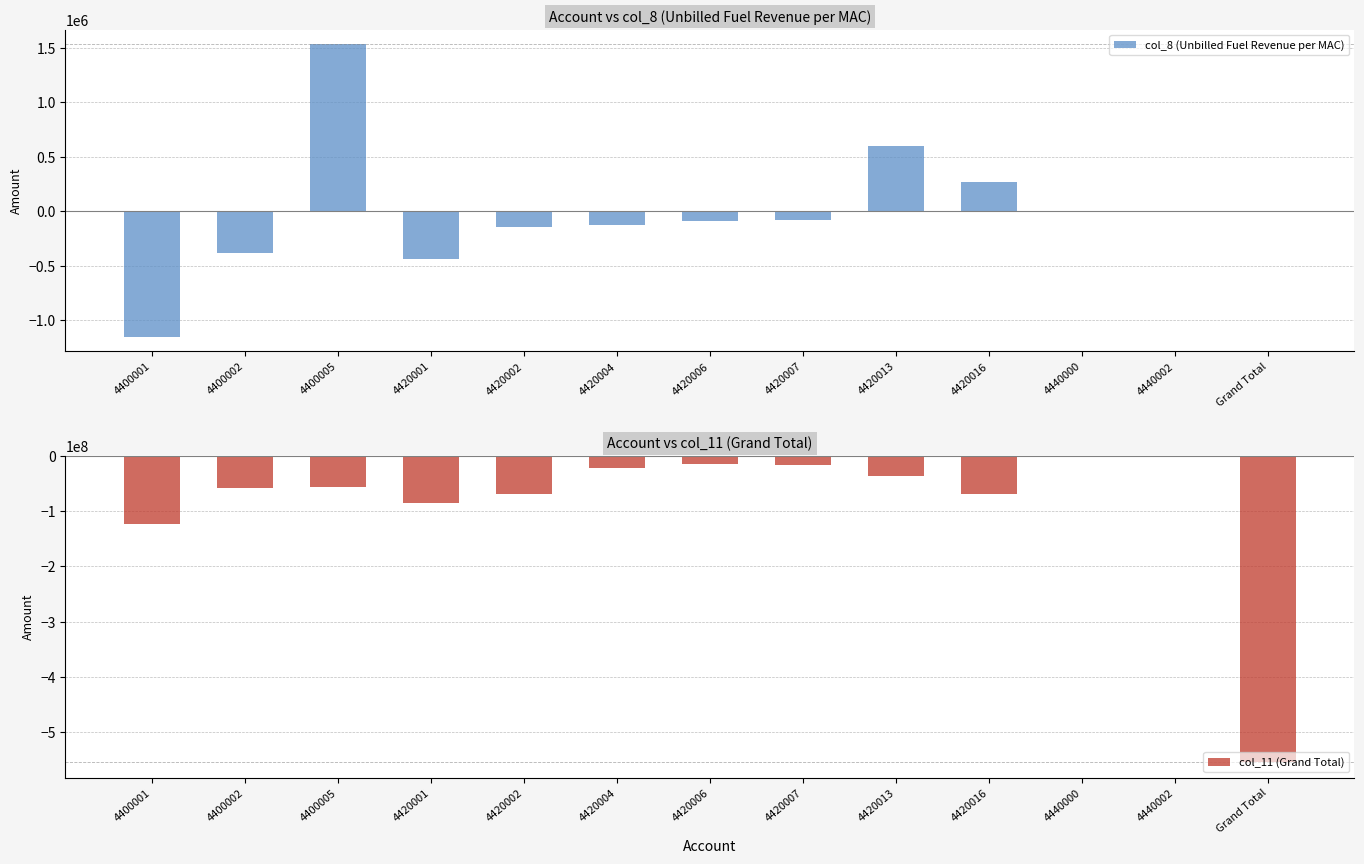

How many data points in col_11 (Grand Total) are less than -57172871?

7